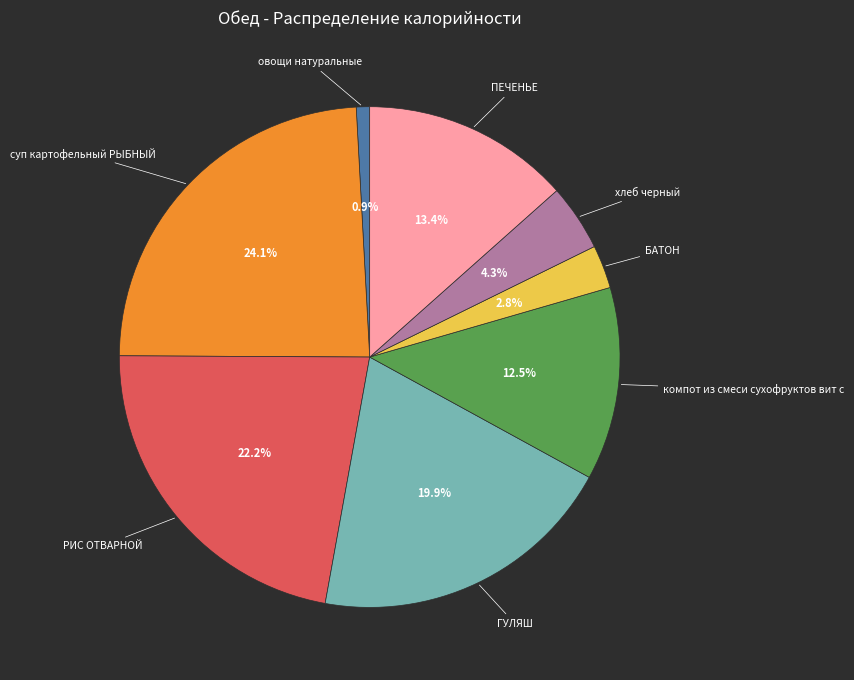

Does any single category account for the majority?

No